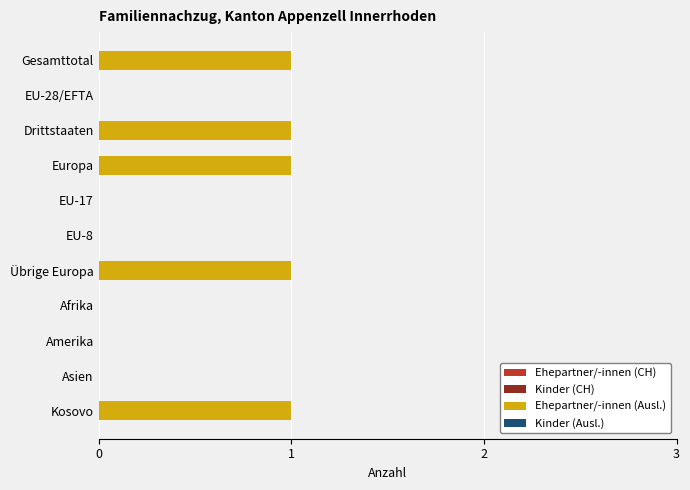

What is the change in value from Asien to Kosovo?

+1